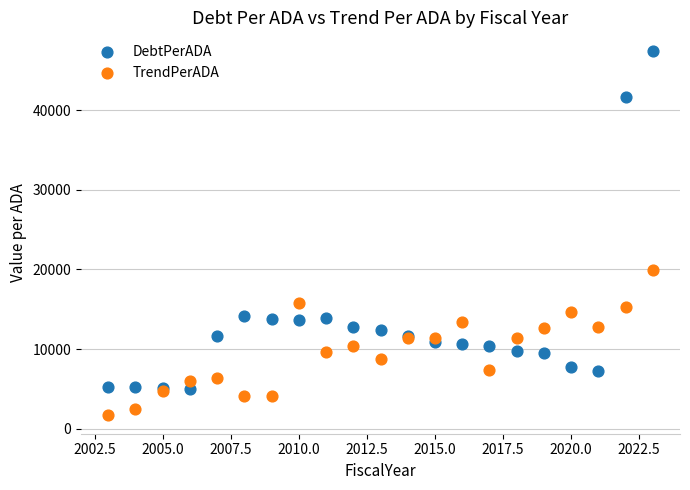

Which series has the widest spread of Y values?

DebtPerADA